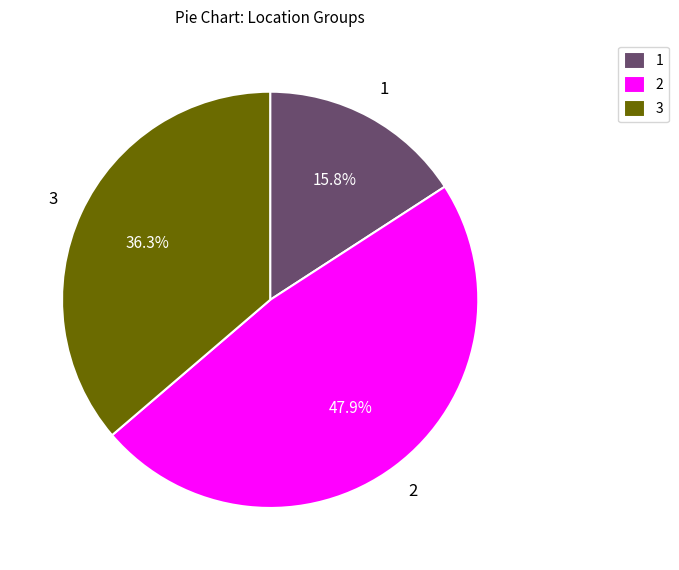

Is there any slice that represents more than half of the pie?

No